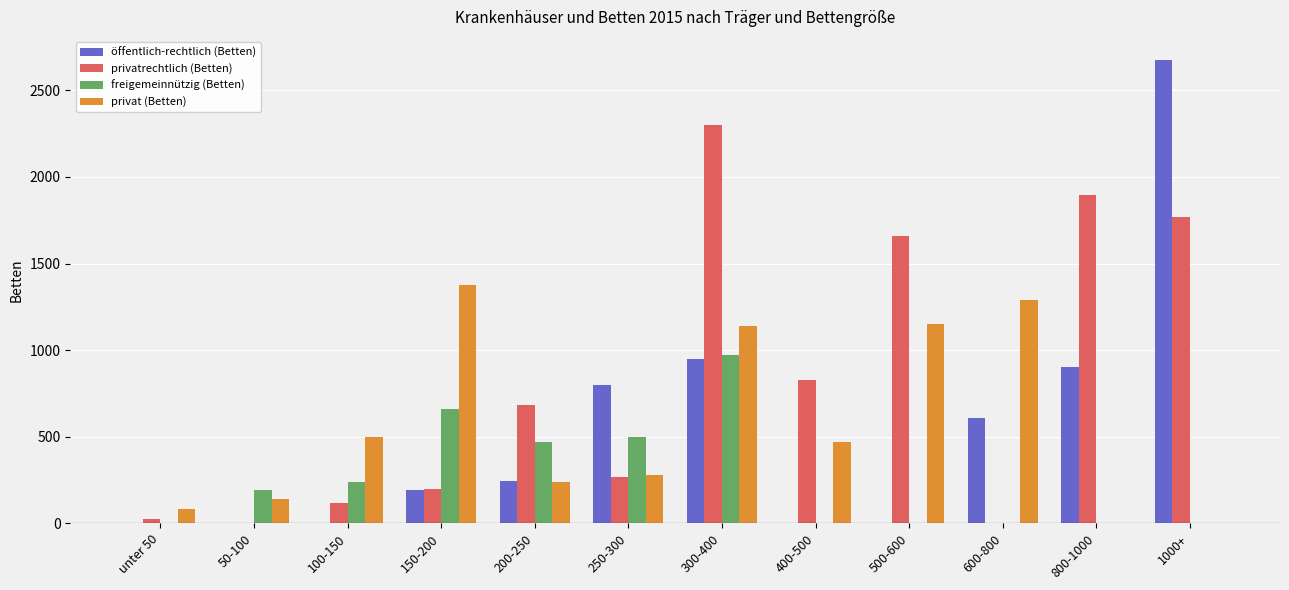

What is the maximum value for privat (Betten)?

1376